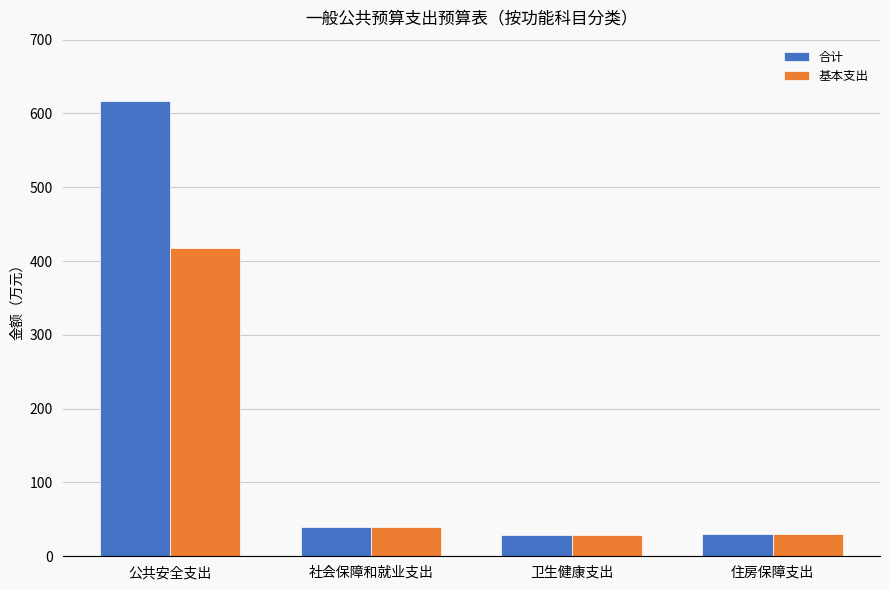

What is the difference between the 合计 values at 住房保障支出 and 卫生健康支出?

2.6